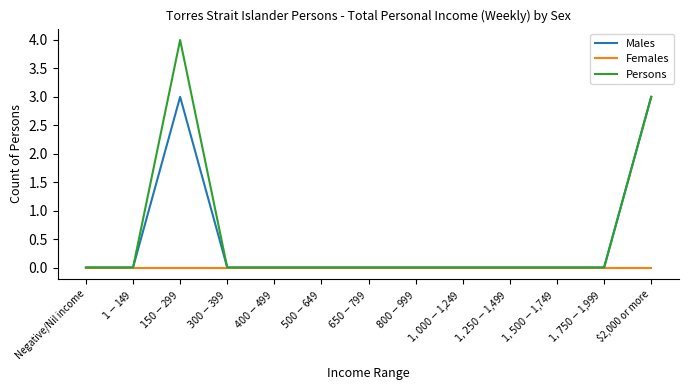

Rank the series by their maximum value, from lowest to highest.

Females, Males, Persons